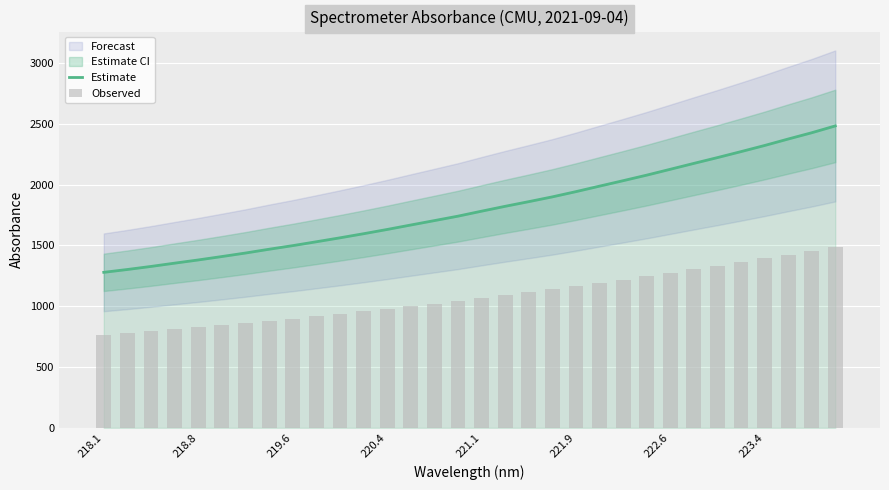

What is the maximum value for Estimate?

2483.1